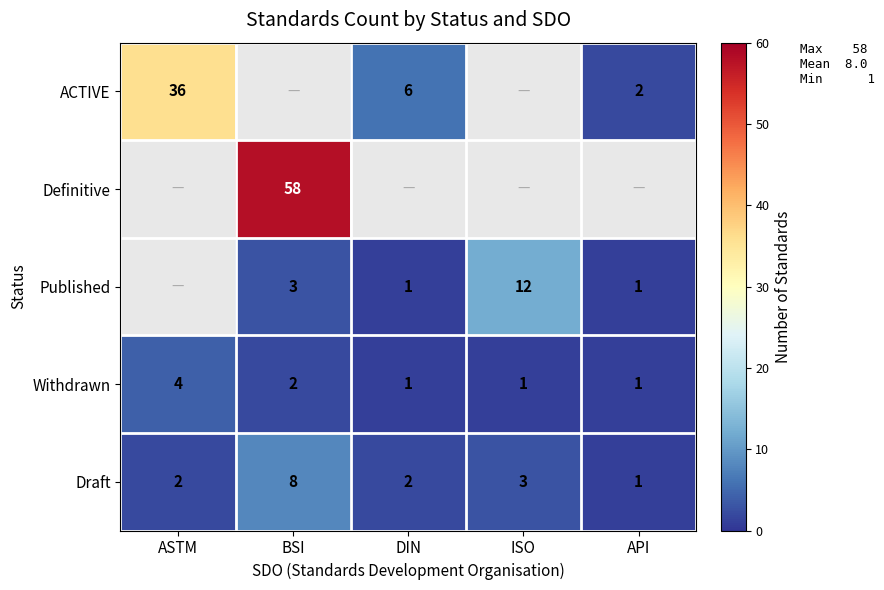

Which has a higher value, ASTM or API?

ASTM